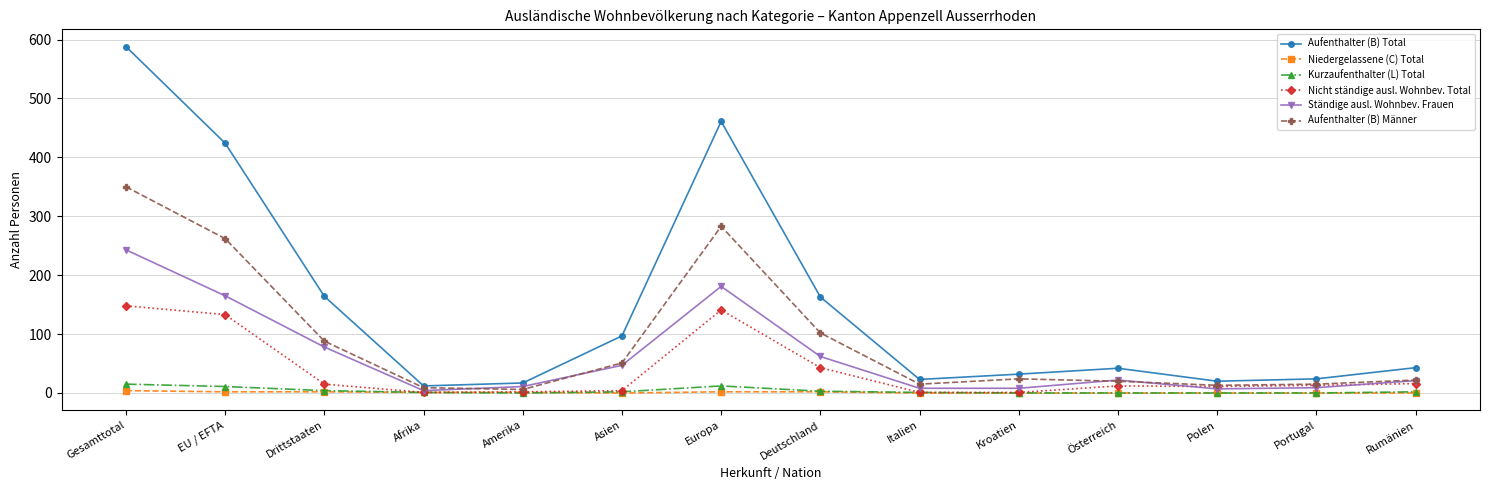

What value does the Aufenthalter (B) Männer series have at Italien, to the nearest 10?

20